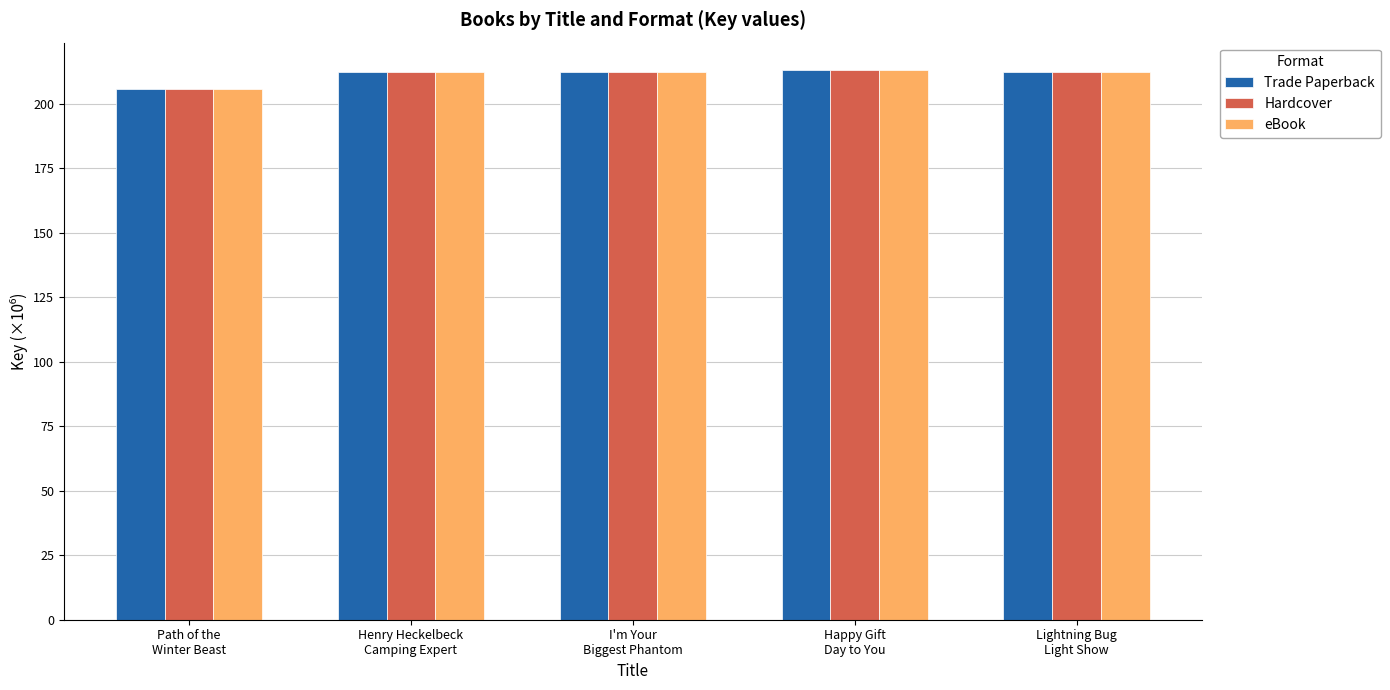

What are all the series names shown in the legend?

Trade Paperback, Hardcover, eBook